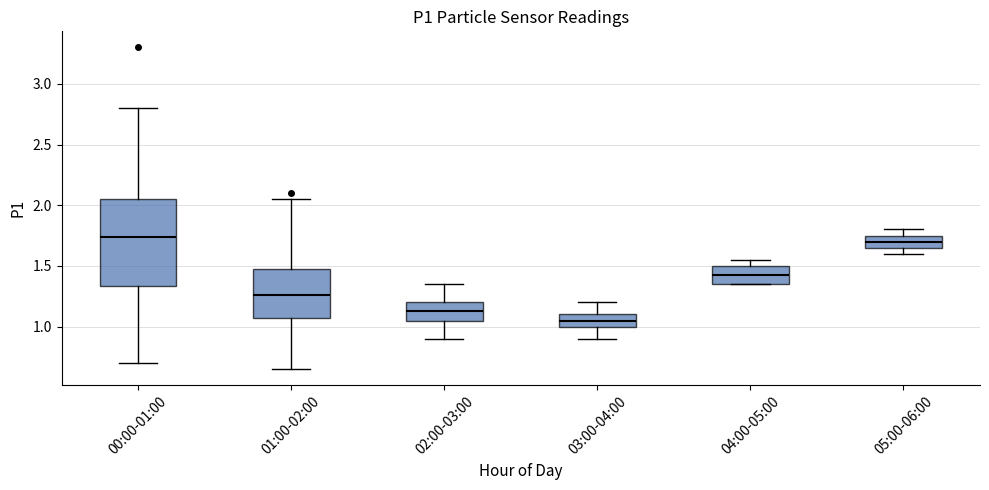

Reading left to right, read every box against the y-axis: the position of its median line, the range the box covers, and the ends of its whiskers. The values are not printed on the chart, so give them approximately, as read against the axis.

00:00-01:00: median 1.75, box 1.35 to 2.05, whiskers 0.70 to 2.80
01:00-02:00: median 1.25, box 1.05 to 1.50, whiskers 0.65 to 2.05
02:00-03:00: median 1.15, box 1.05 to 1.20, whiskers 0.90 to 1.35
03:00-04:00: median 1.05, box 1.00 to 1.10, whiskers 0.90 to 1.20
04:00-05:00: median 1.45, box 1.35 to 1.50, whiskers 1.35 to 1.55
05:00-06:00: median 1.70, box 1.65 to 1.75, whiskers 1.60 to 1.80